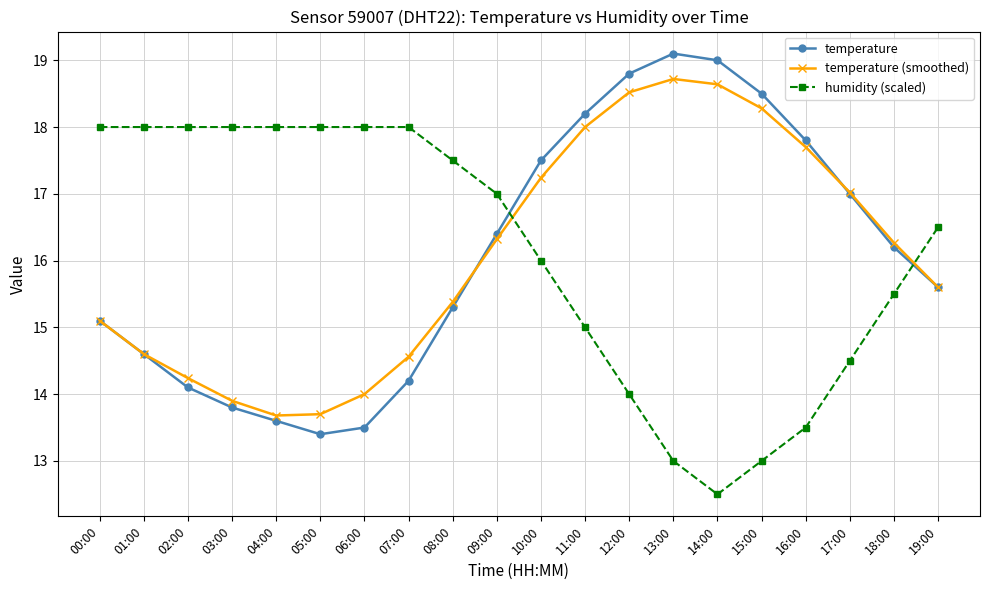

True or false: temperature (smoothed) has more than 2 interior local peaks.

False